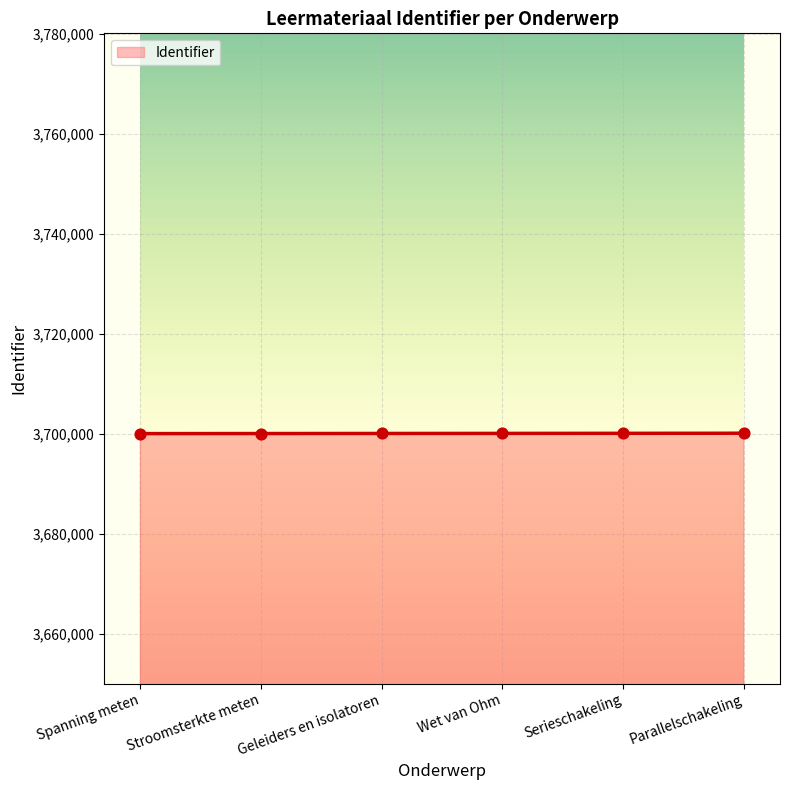

What is the ratio of the value at Wet van Ohm to the value at Spanning meten?

1.0